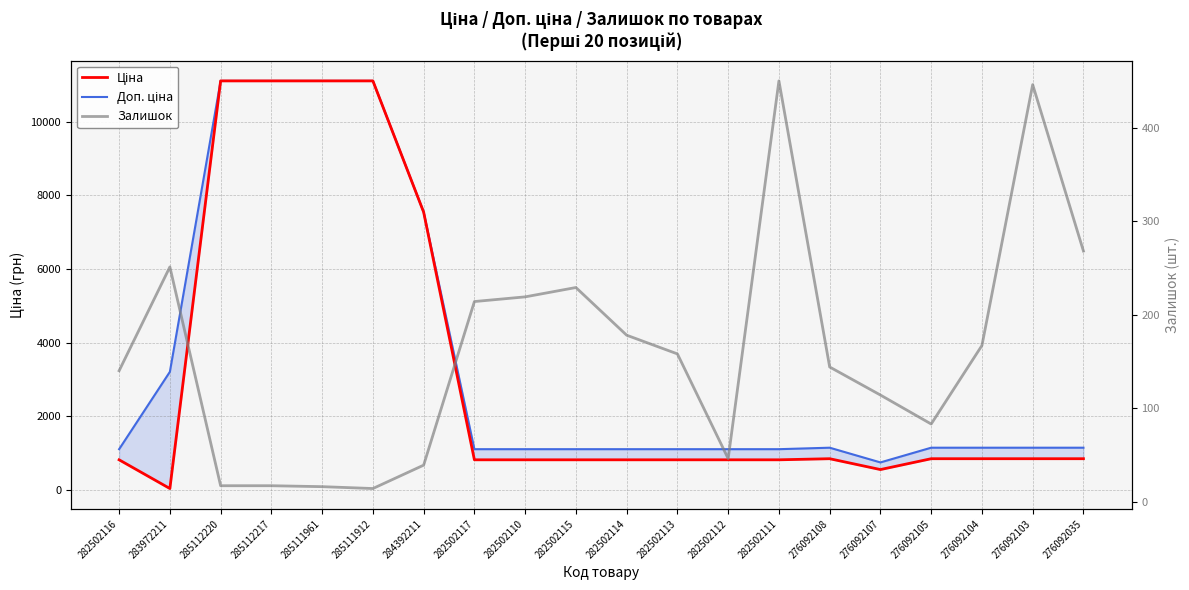

True or false: Ціна and Доп. ціна cross at least once.

False